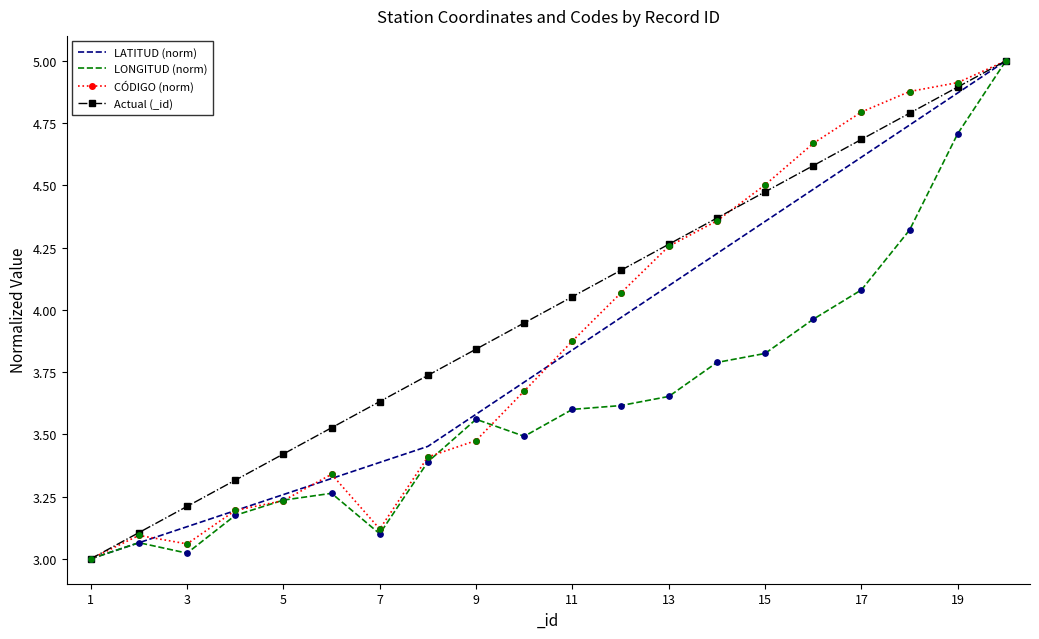

Which series has the largest total across all categories?

Actual (_id)